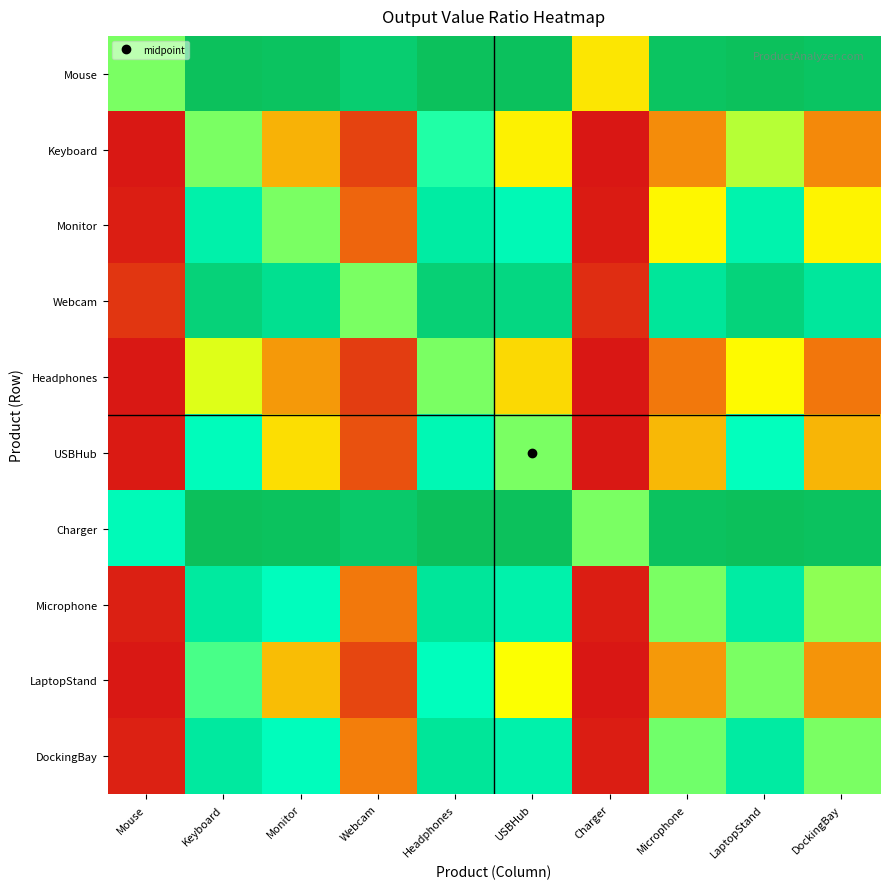

How many data points does each series have?

10